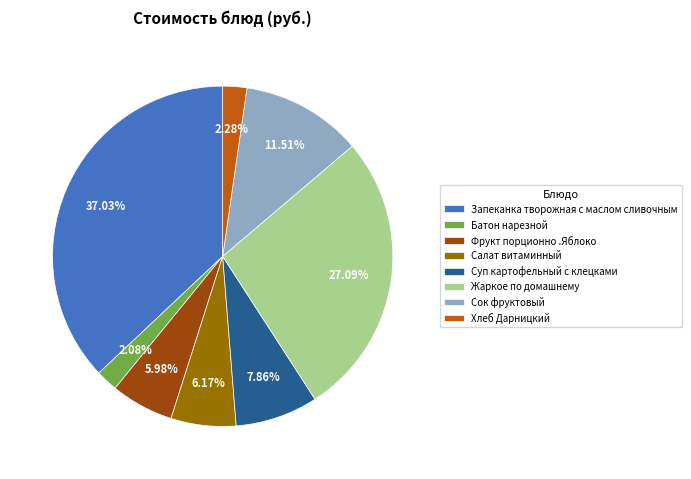

Which slice is the largest?

Запеканка творожная с маслом сливочным